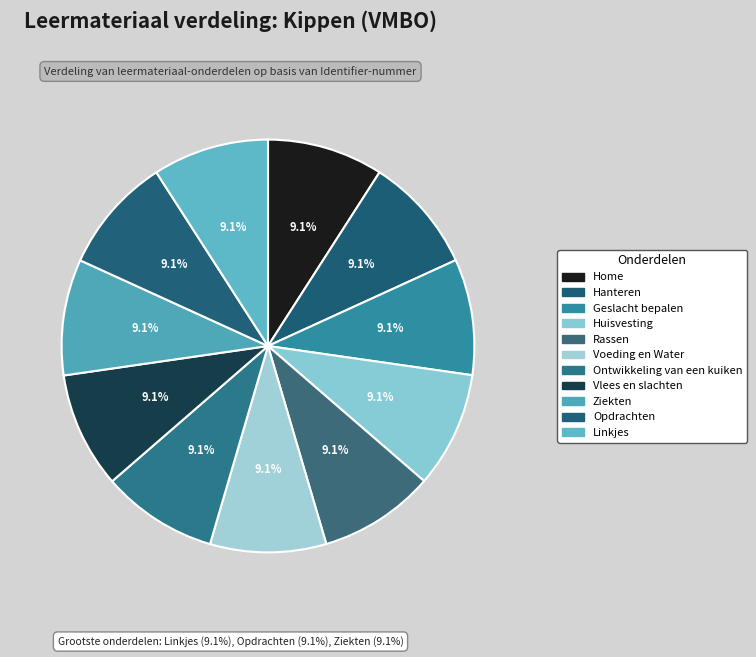

How many segments does this pie chart have?

11